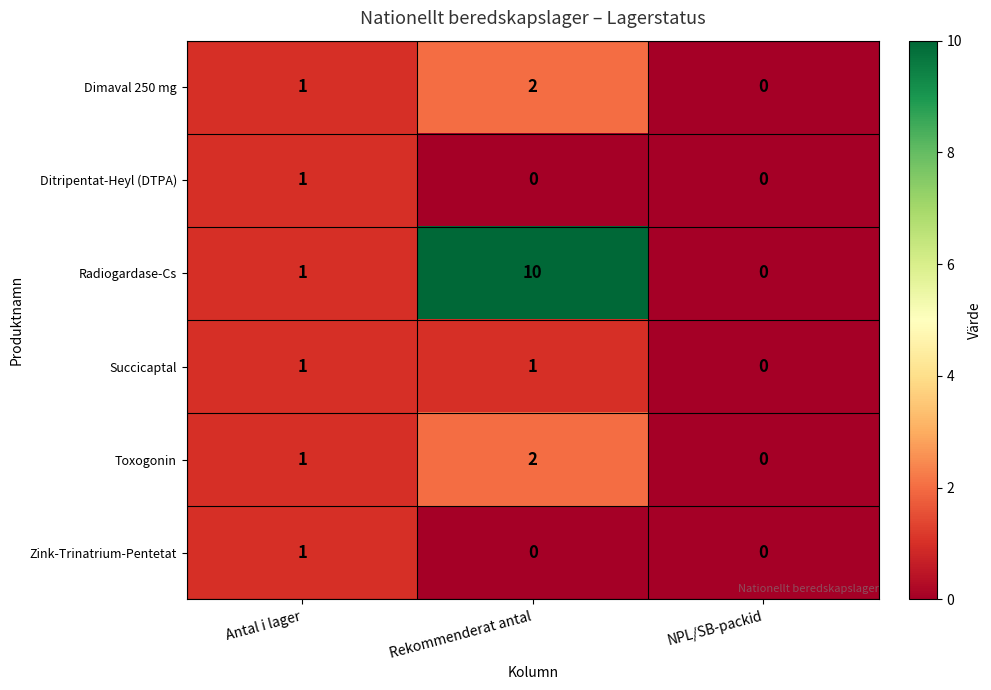

Is it true that Zink-Trinatrium-Pentetat equals 0 at NPL/SB-packid?

True